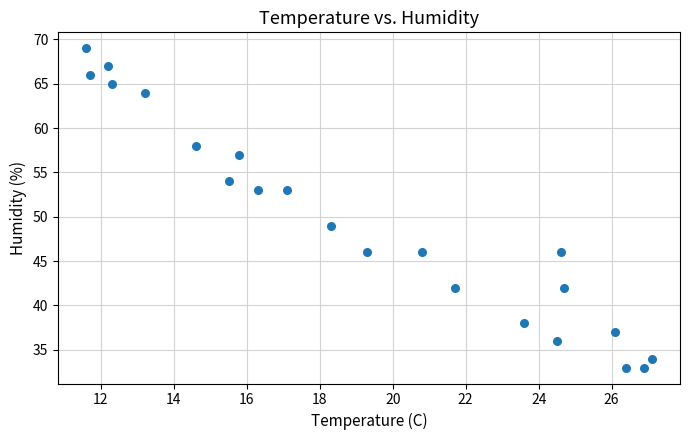

What is the range of Y values (max minus min)?

36